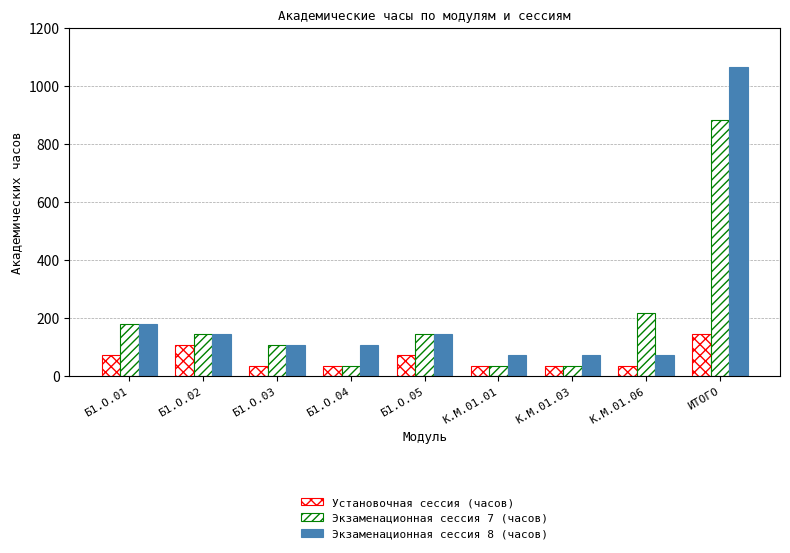

At how many categories does at least one series exceed 503?

1